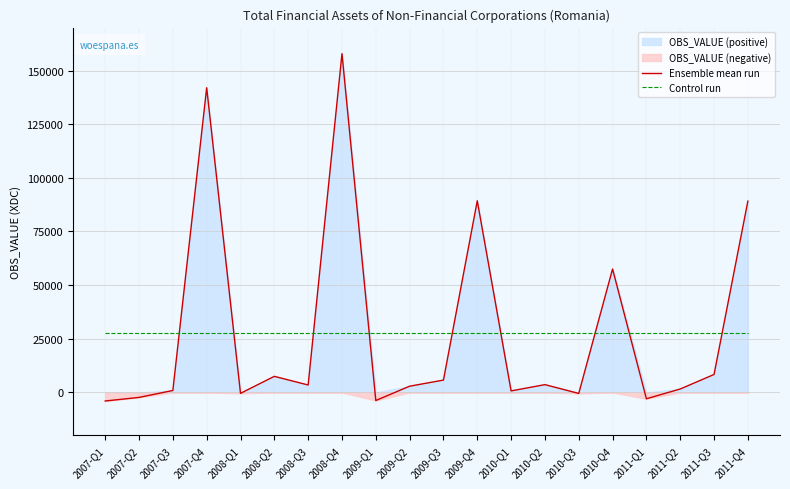

What is the difference between the maximum and second lowest values in the Ensemble mean run series?

161639.1